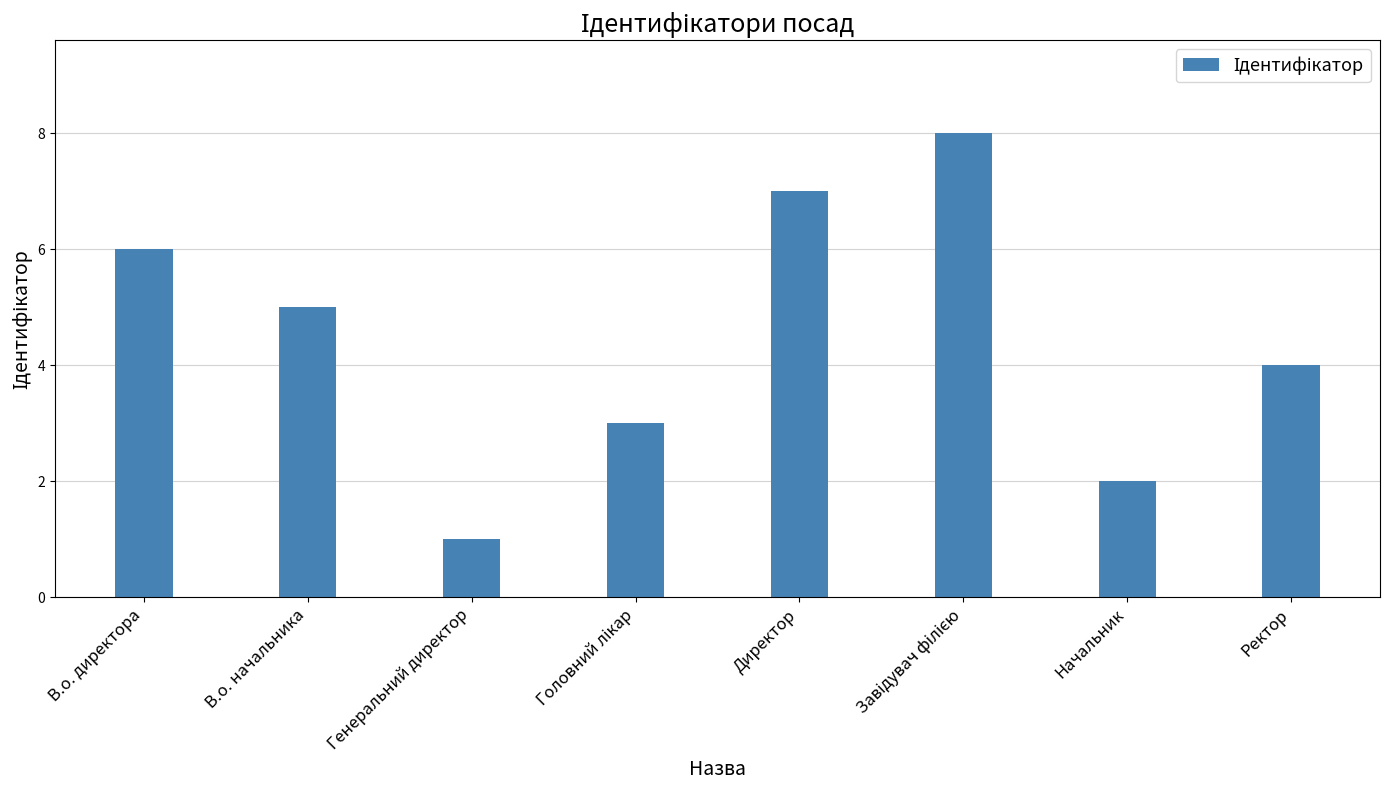

Between В.о. начальника and Ректор, which is larger?

В.о. начальника